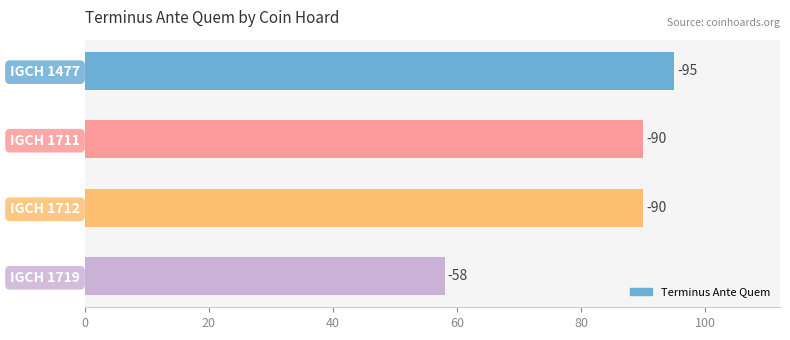

How many bars are there in total?

4